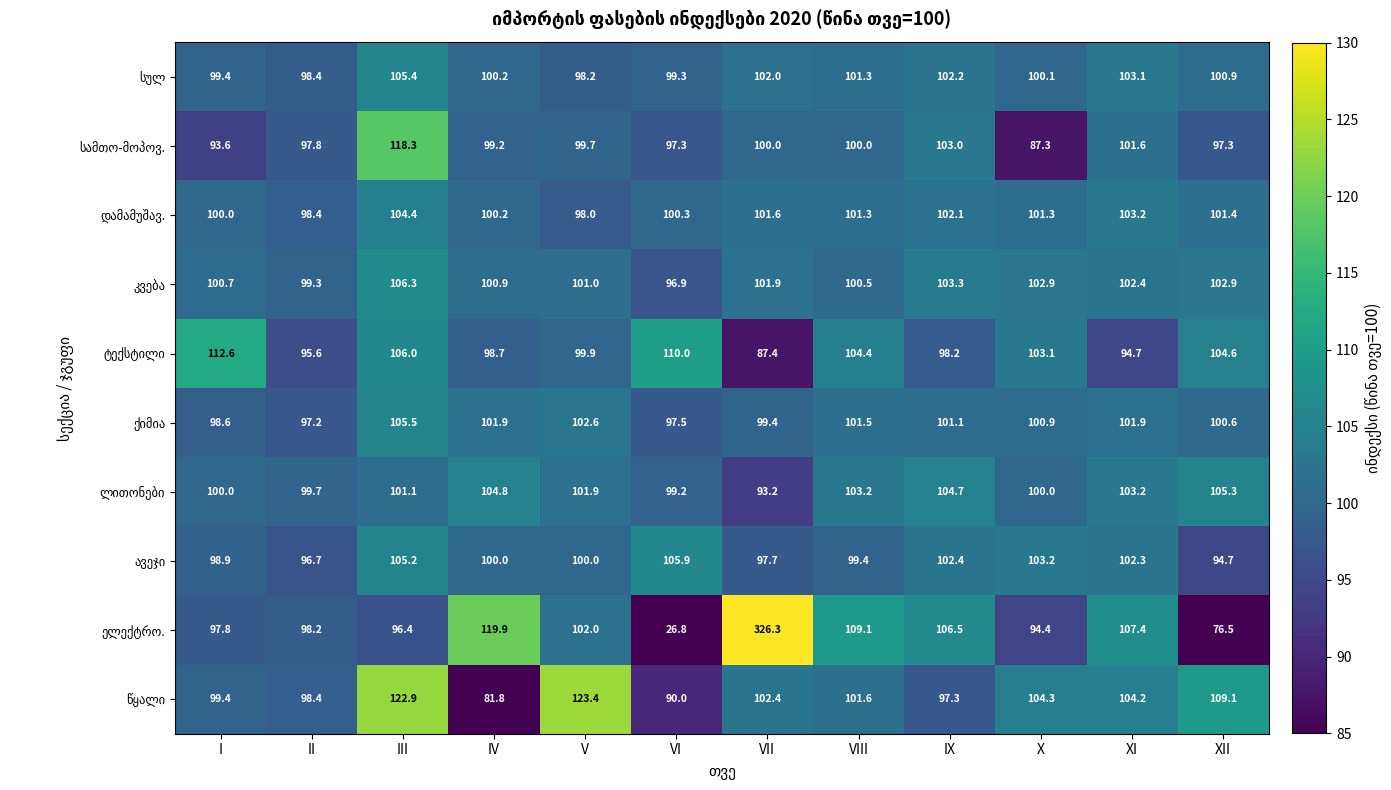

What is the total value across all series at III?

1071.5